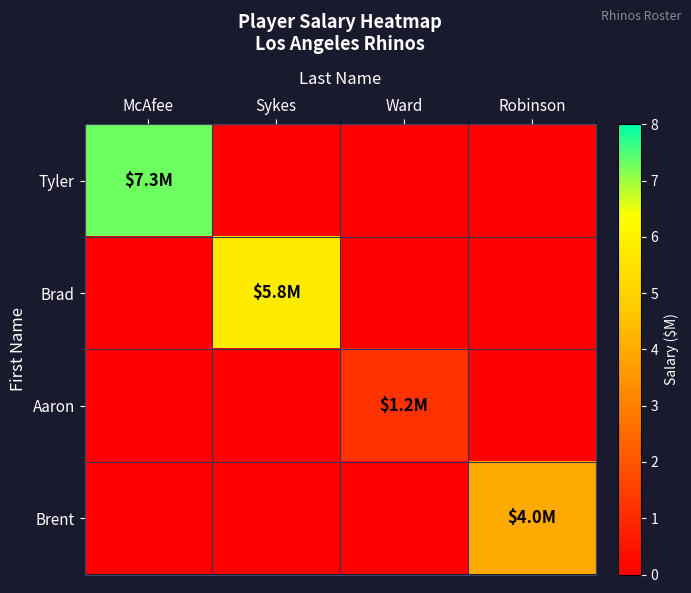

List the series in order of their overall mean, highest first.

Tyler, Brad, Brent, Aaron